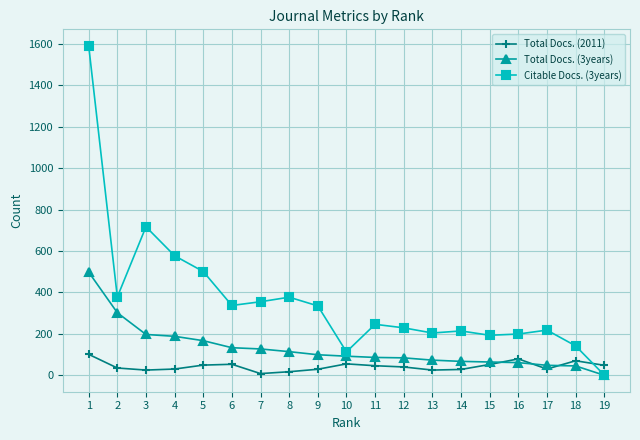

What is the difference between the Total Docs. (2011) values at 9 and 16?

50